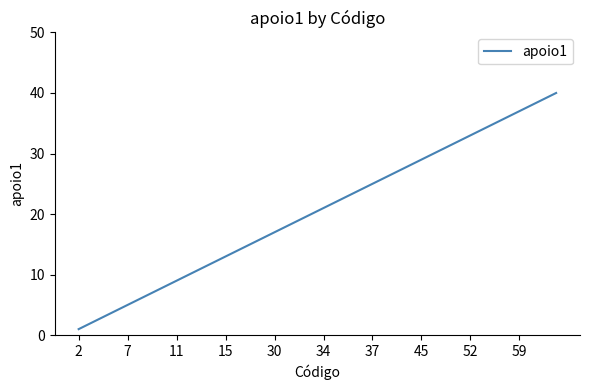

Reading left to right, extract all data points from this chart.

1	2	3	4	5	6	7	8	9	10	11	12	13	14	15	16	17	18	19	20	21	22	23	24	25	26	27	28	29	30	31	32	33	34	35	36	37	38	39	40